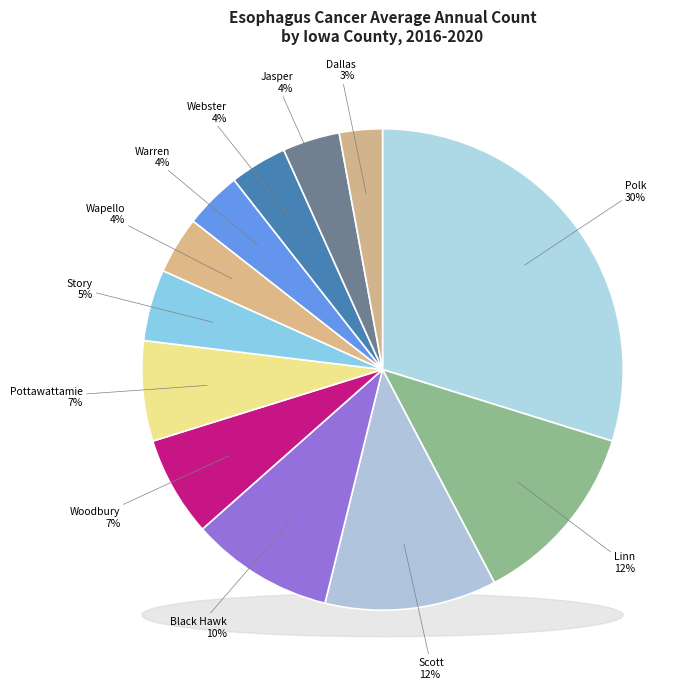

Which category has the smallest portion of the pie?

Dallas County